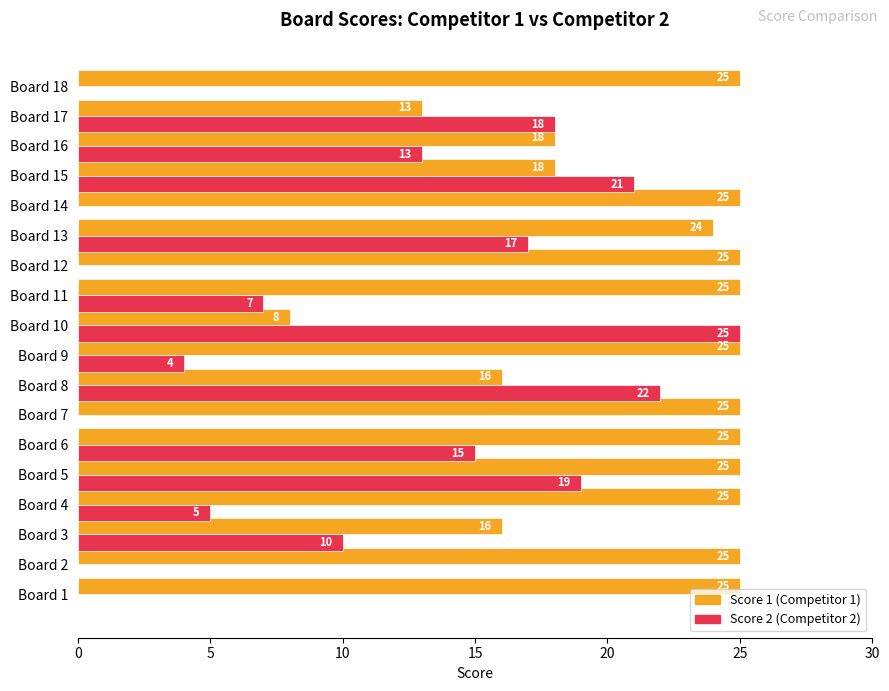

At which category is the sum across all series the highest?

Board 5